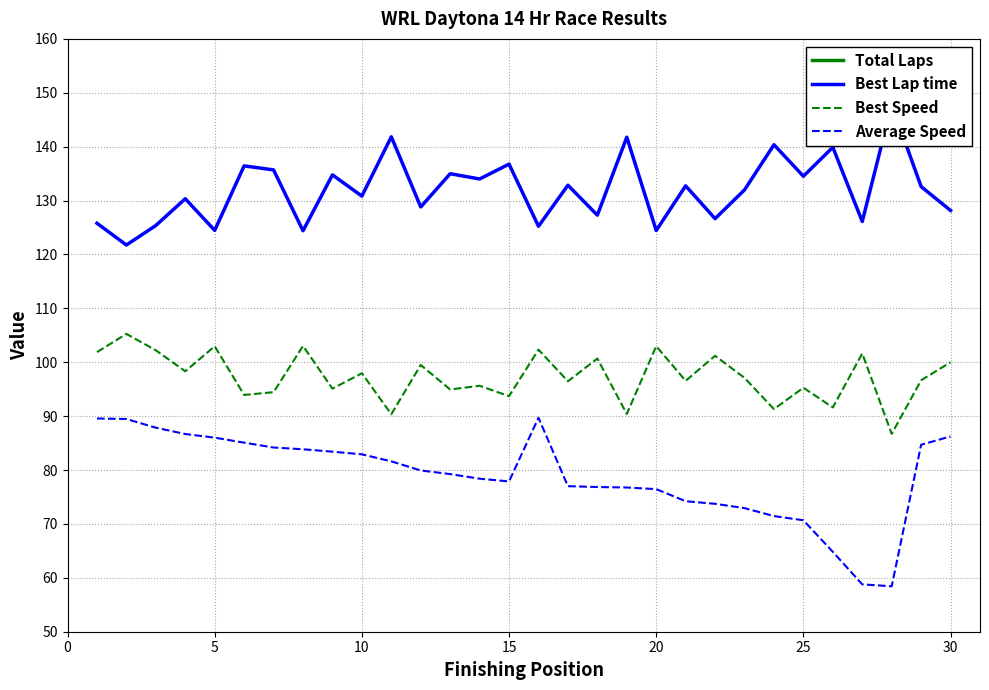

Reading left to right, transcribe all the data shown in this chart.

Total Laps: 353.0	352.0	347.0	342.0	339.0	336.0	332.0	331.0	329.0	327.0	322.0	315.0	313.0	309.0	307.0	306.0	304.0	303.0	303.0	302.0	293.0	291.0	284.0	282.0	279.0	256.0	232.0	231.0	219.0	210.0
Best Lap time: 125.8	121.8	125.4	130.3	124.5	136.4	135.7	124.4	134.8	130.8	141.8	128.8	135.0	134.0	136.8	125.2	132.9	127.3	141.8	124.4	132.7	126.6	132.0	140.4	134.5	139.9	126.1	147.8	132.6	128.2
Best Speed: 101.9	105.3	102.2	98.3	103.0	93.9	94.5	103.0	95.1	98.0	90.4	99.5	94.9	95.6	93.7	102.3	96.5	100.7	90.4	103.0	96.6	101.2	97.1	91.3	95.3	91.6	101.6	86.7	96.7	100.0
Average Speed: 89.6	89.5	87.9	86.7	86.0	85.1	84.2	83.9	83.4	82.9	81.6	79.9	79.2	78.4	77.9	89.7	77.0	76.8	76.8	76.5	74.2	73.7	72.9	71.5	70.7	64.8	58.8	58.4	84.7	86.2